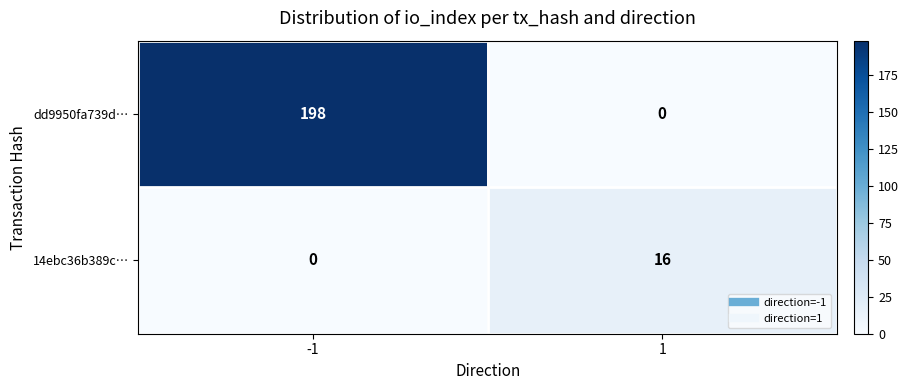

Which series has the widest spread of values?

dd9950fa739d…